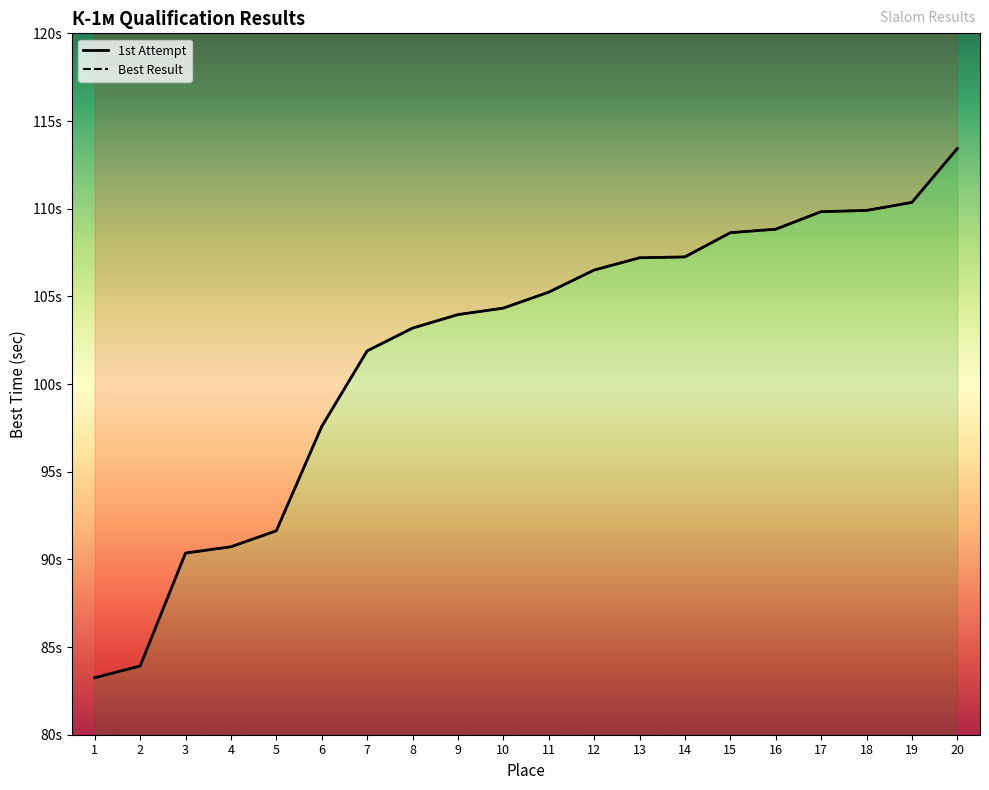

Count the number of categories in the chart.

20